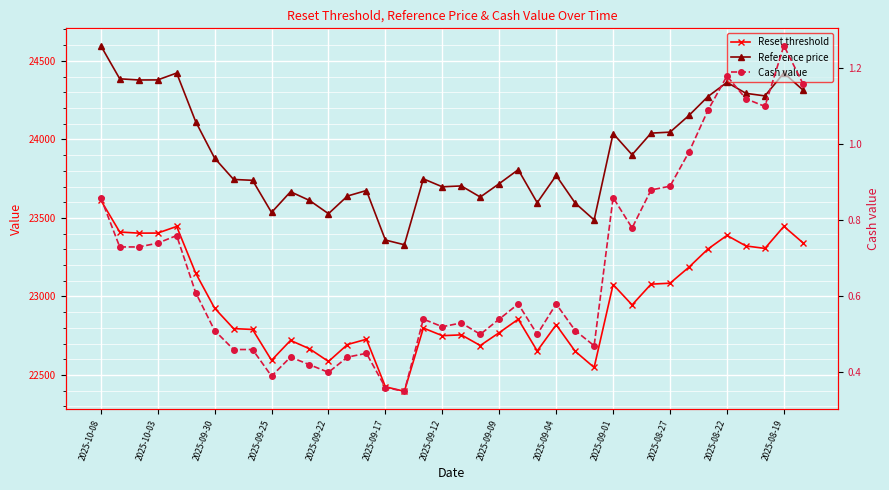

Does the chart display data point markers on the line(s)?

Yes